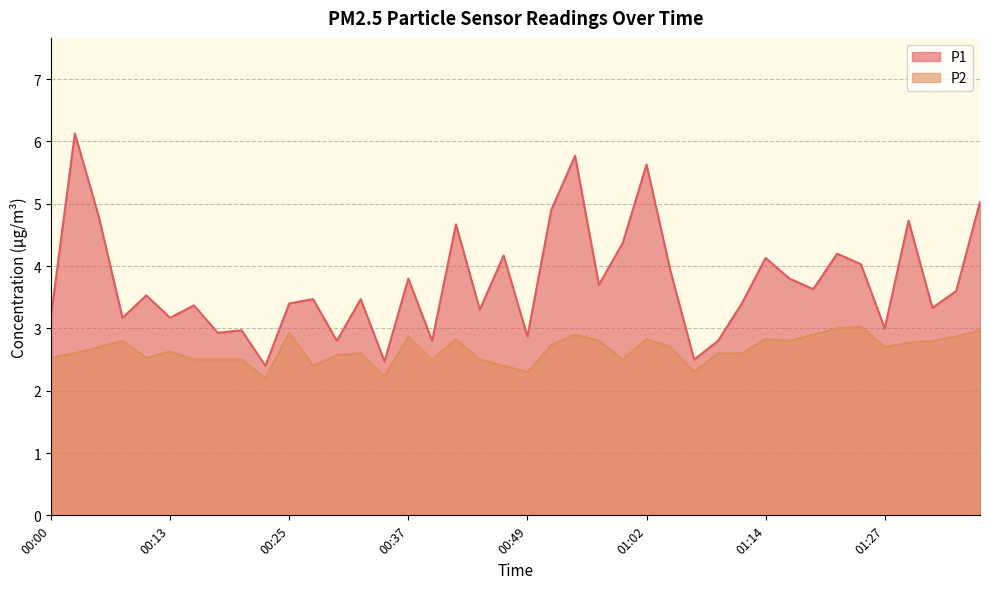

How many interior local peaks does the P2 series have?

10